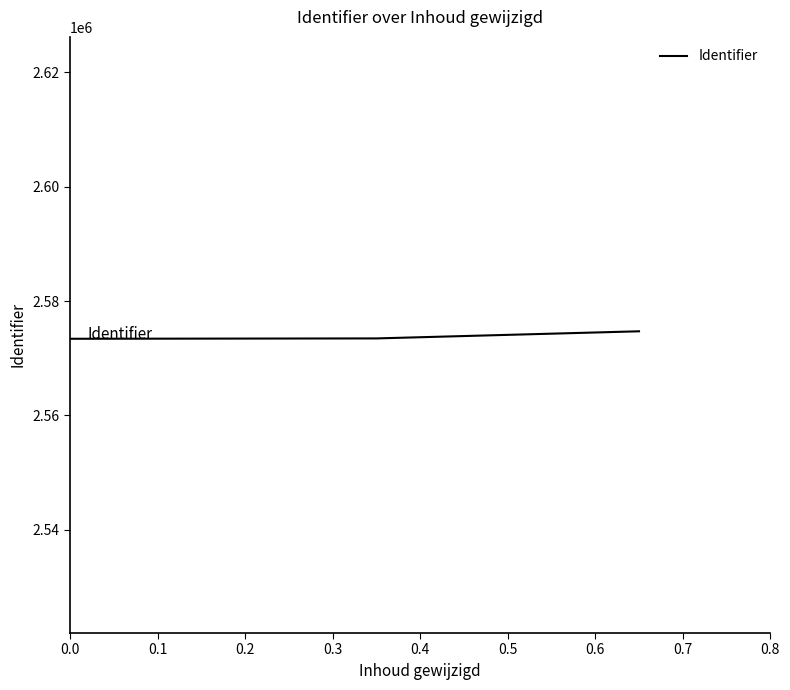

Is this an area chart (filled region under the line)?

No